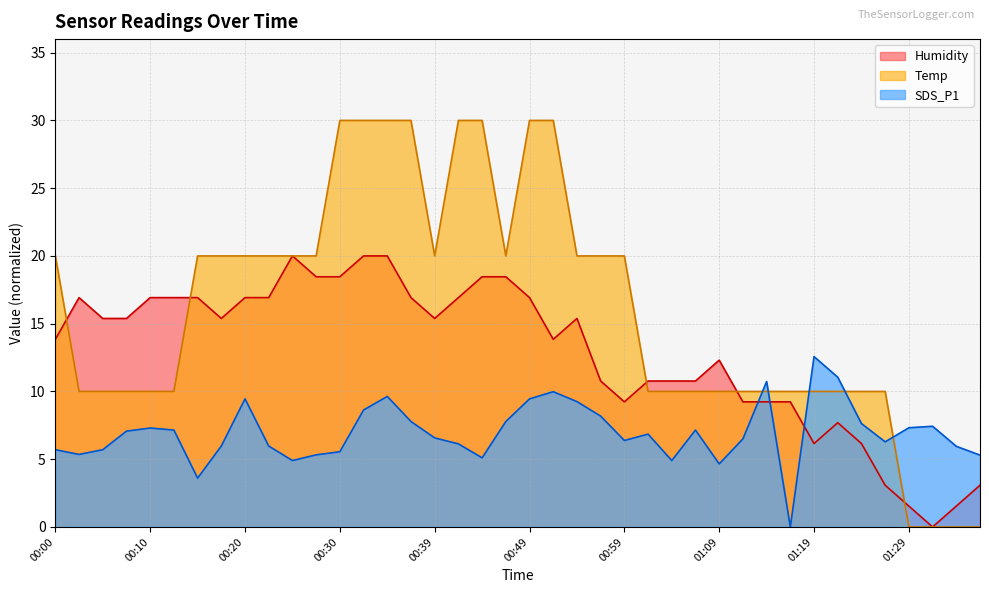

Which series has the largest total across all categories?

Temp